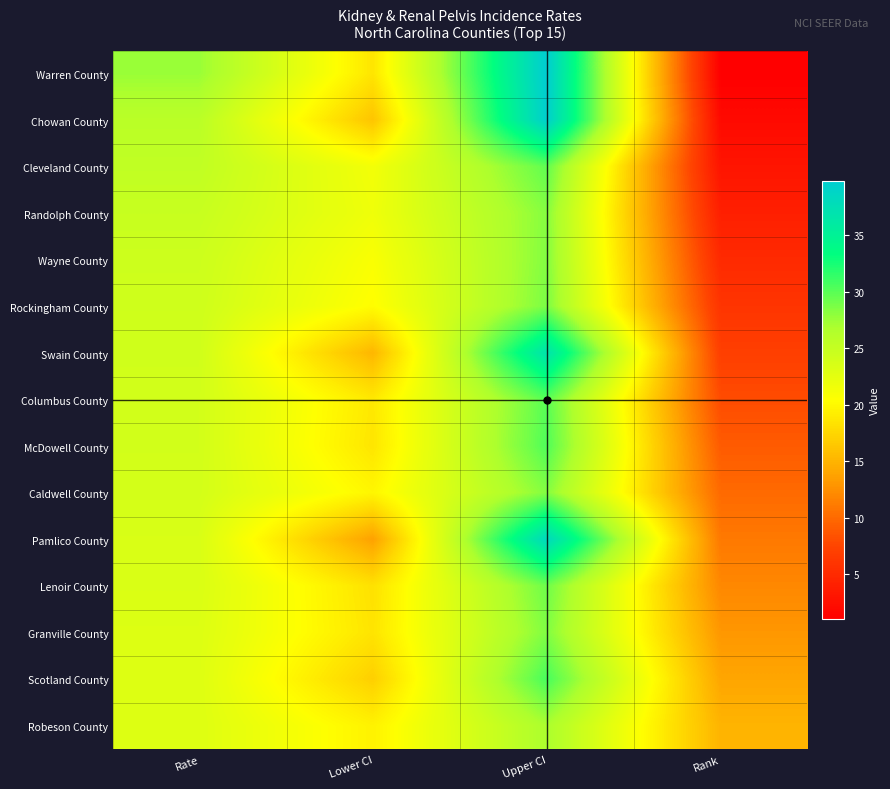

What is the difference between the highest and lowest values at Rank?

14.0